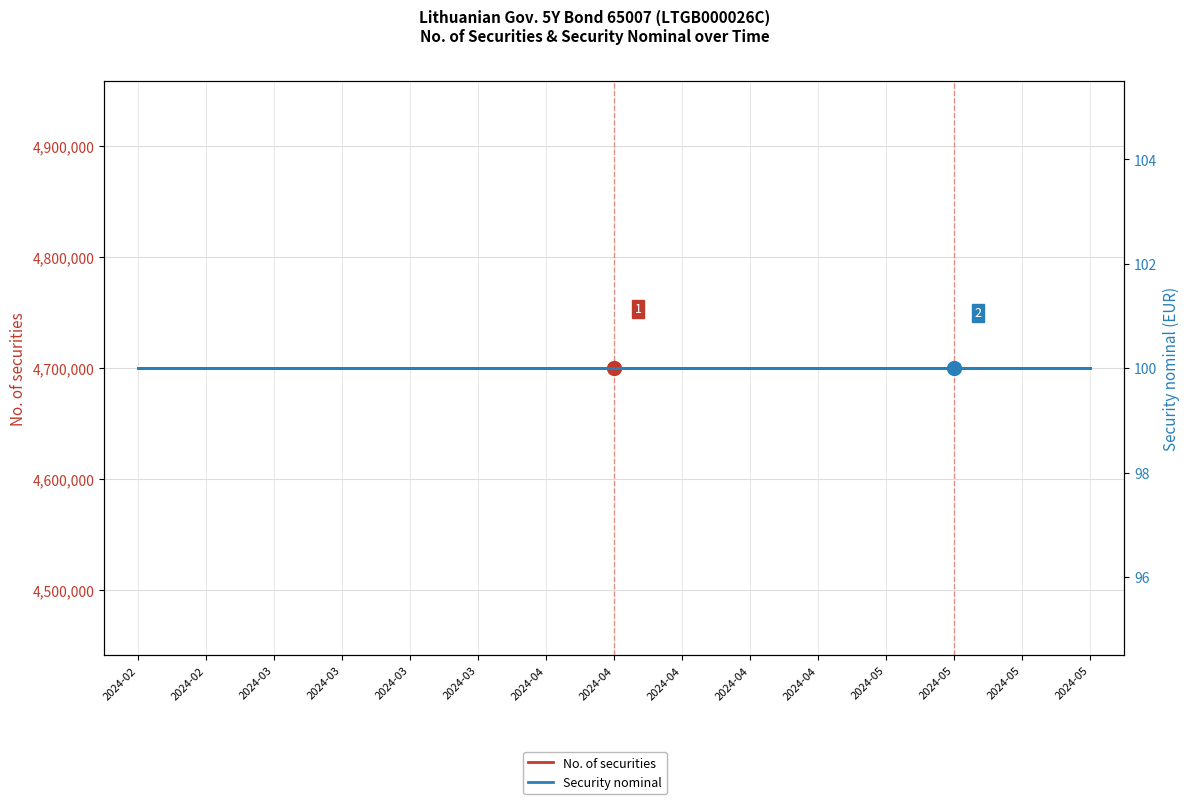

True or false: Security nominal has a value of 166 at 2024-03.

False